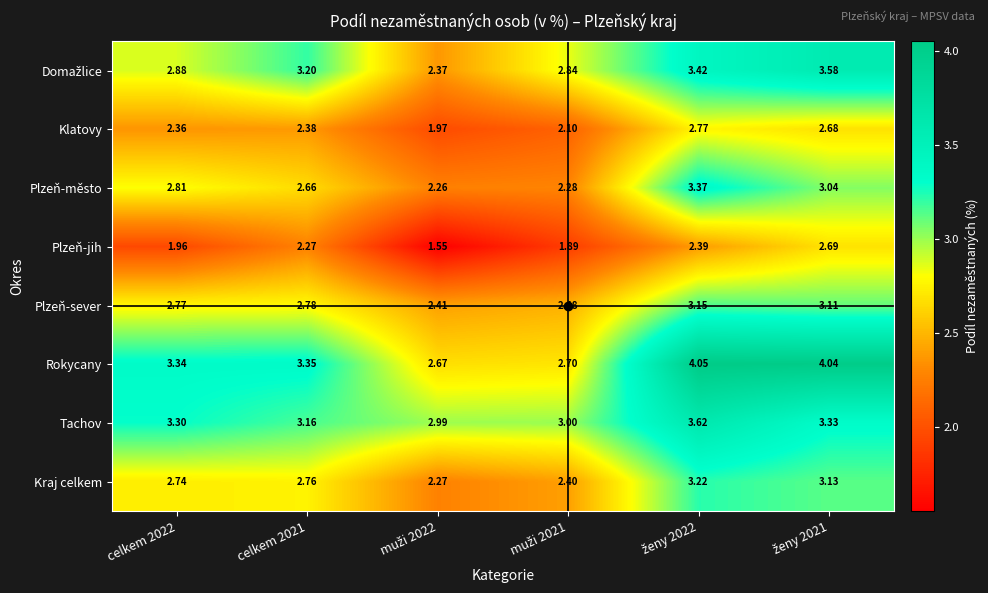

Which series has the widest spread of values?

Rokycany